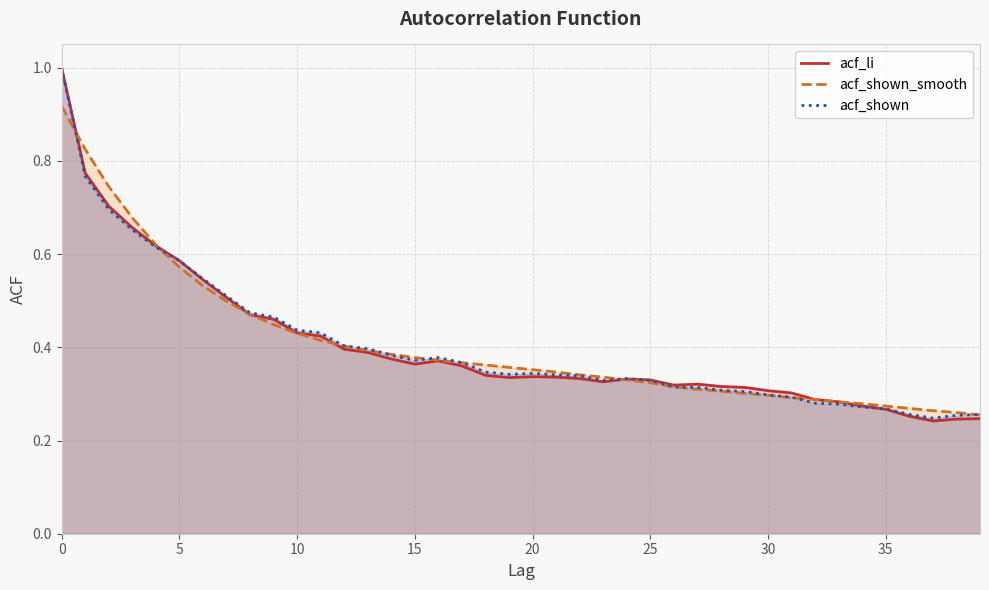

Which series changed the most between 0 and 33?

acf_shown